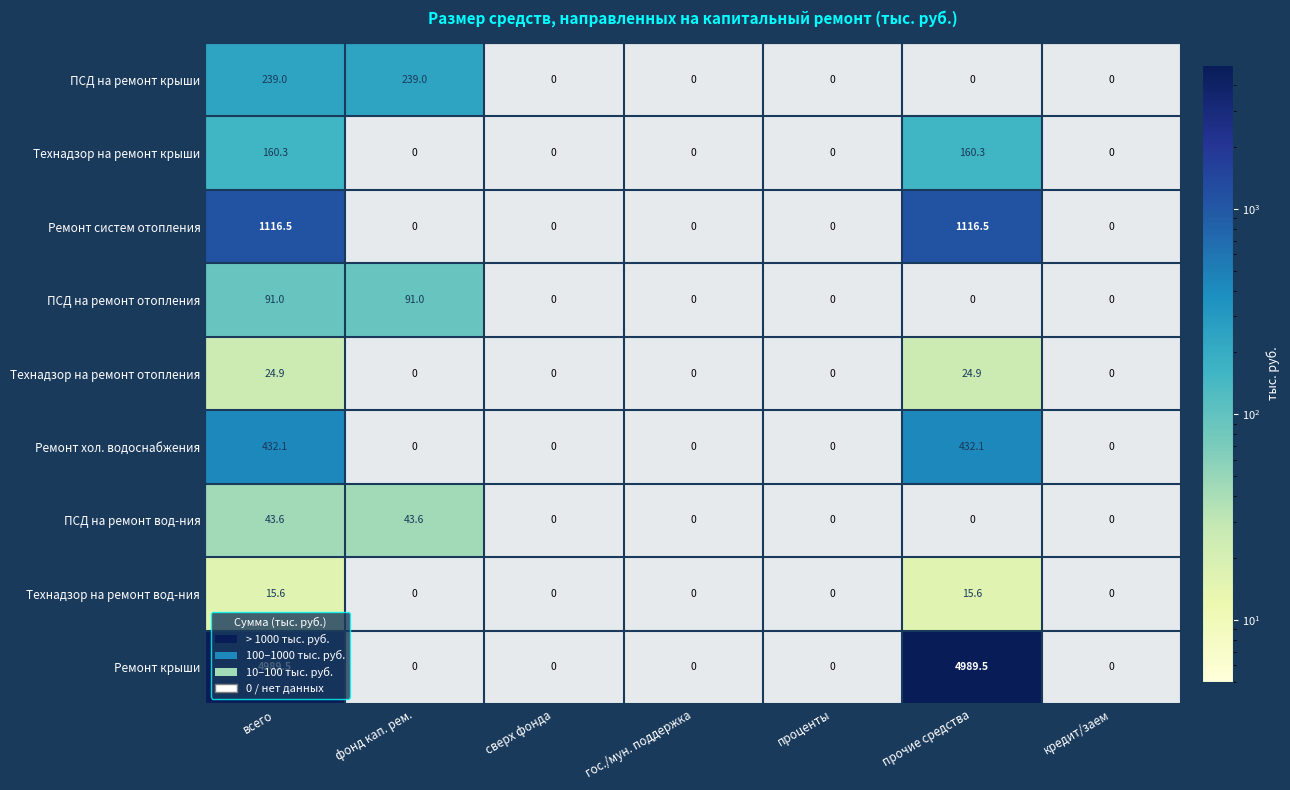

List the labels in order of Технадзор на ремонт вод-ния value, largest first.

всего, фонд кап. рем., сверх фонда, гос./мун. поддержка, проценты, прочие средства, кредит/заем